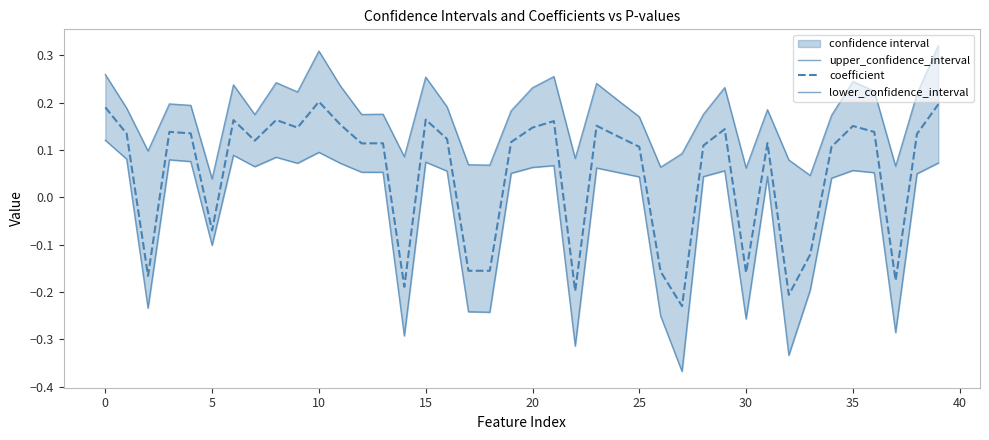

Is it true that coefficient equals 0.1 at 35?

False